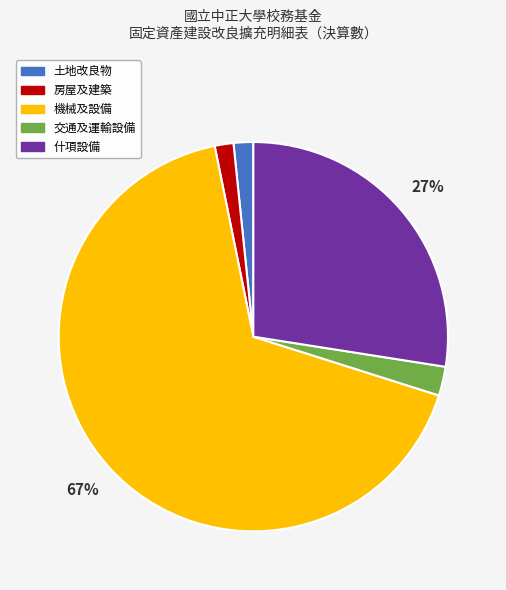

What is the ratio of the value at 什項設備 to the value at 機械及設備?

0.4